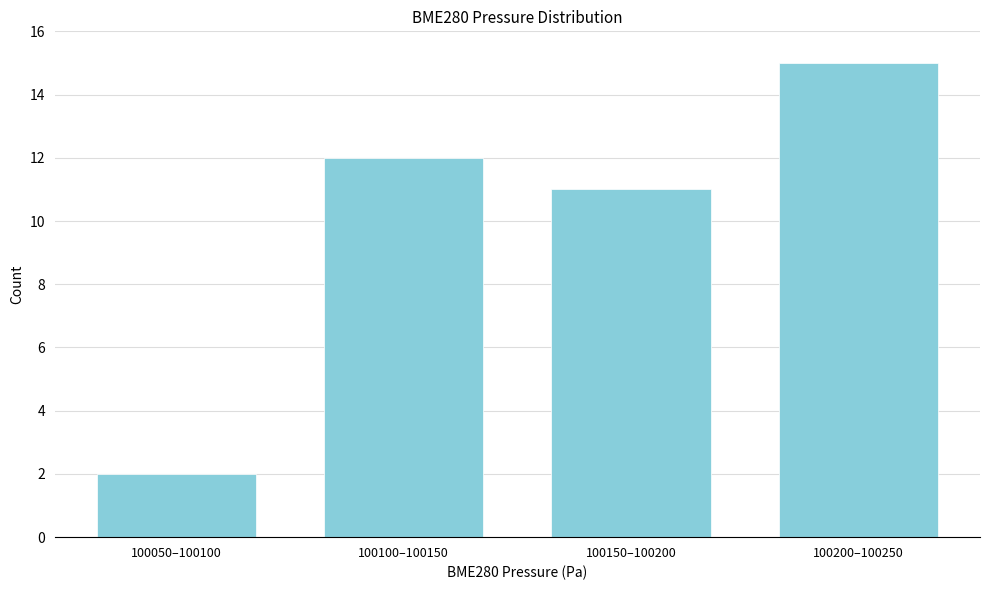

Reading left to right, what are all the values shown in this chart?

2	12	11	15